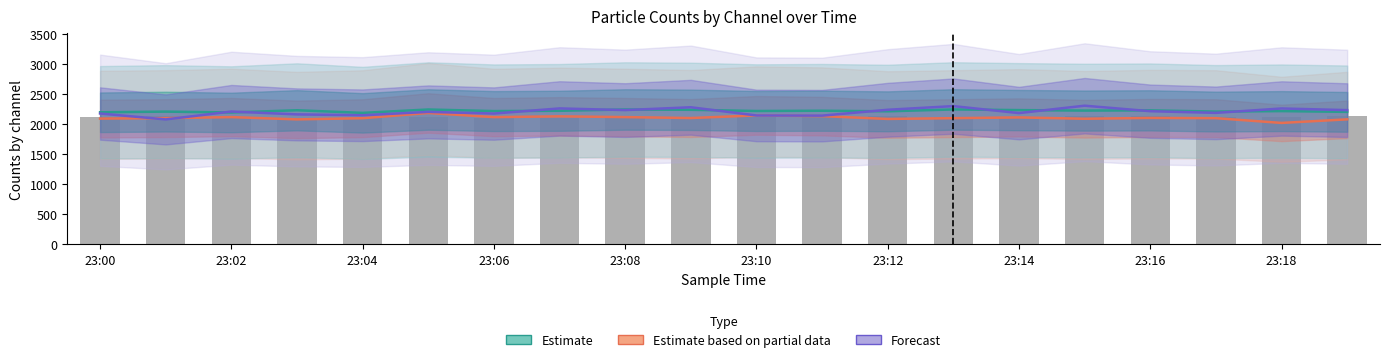

At how many categories does at least one series exceed 2096?

20